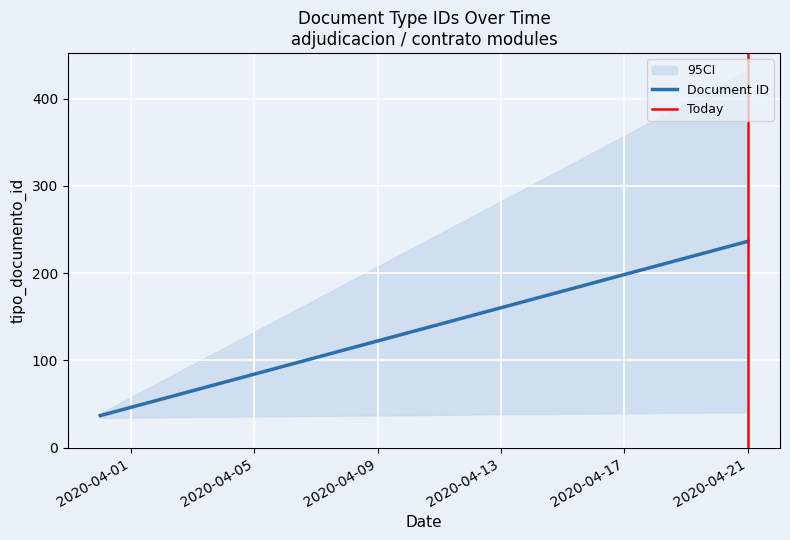

The value of Today at 2020-04-21 is 0.6. True or false?

False